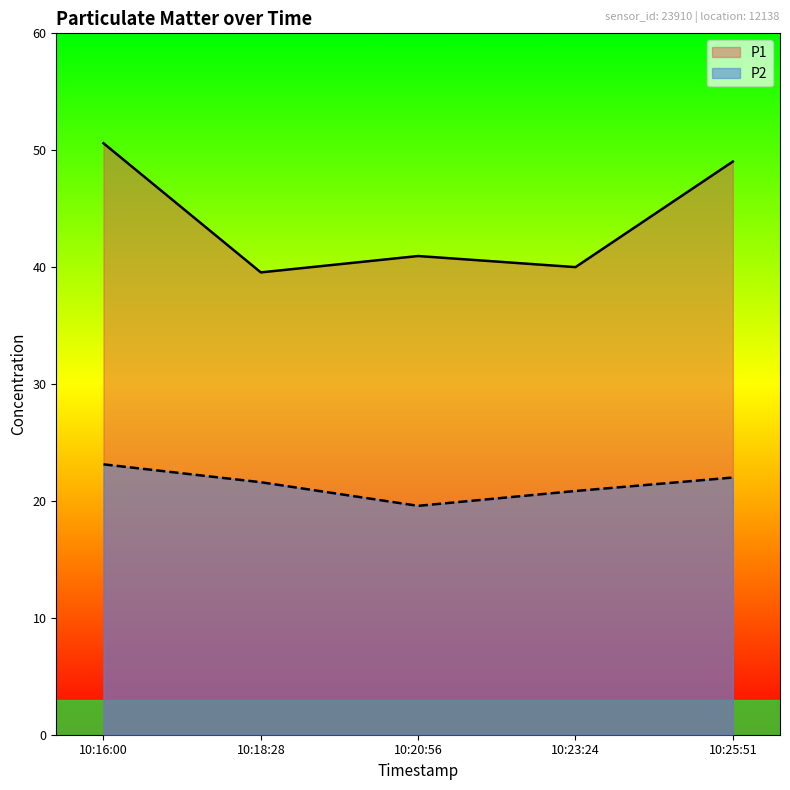

How many data points in P2 are less than 21?

2